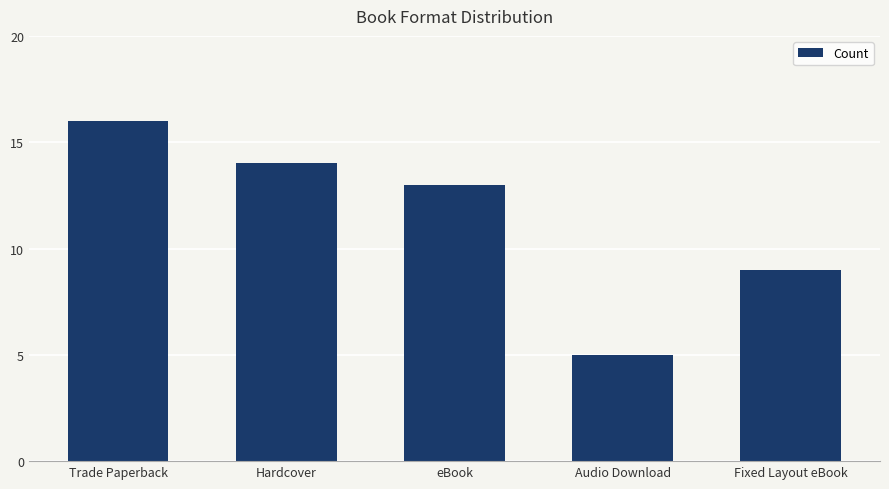

The value at Fixed Layout eBook is 9. True or false?

True